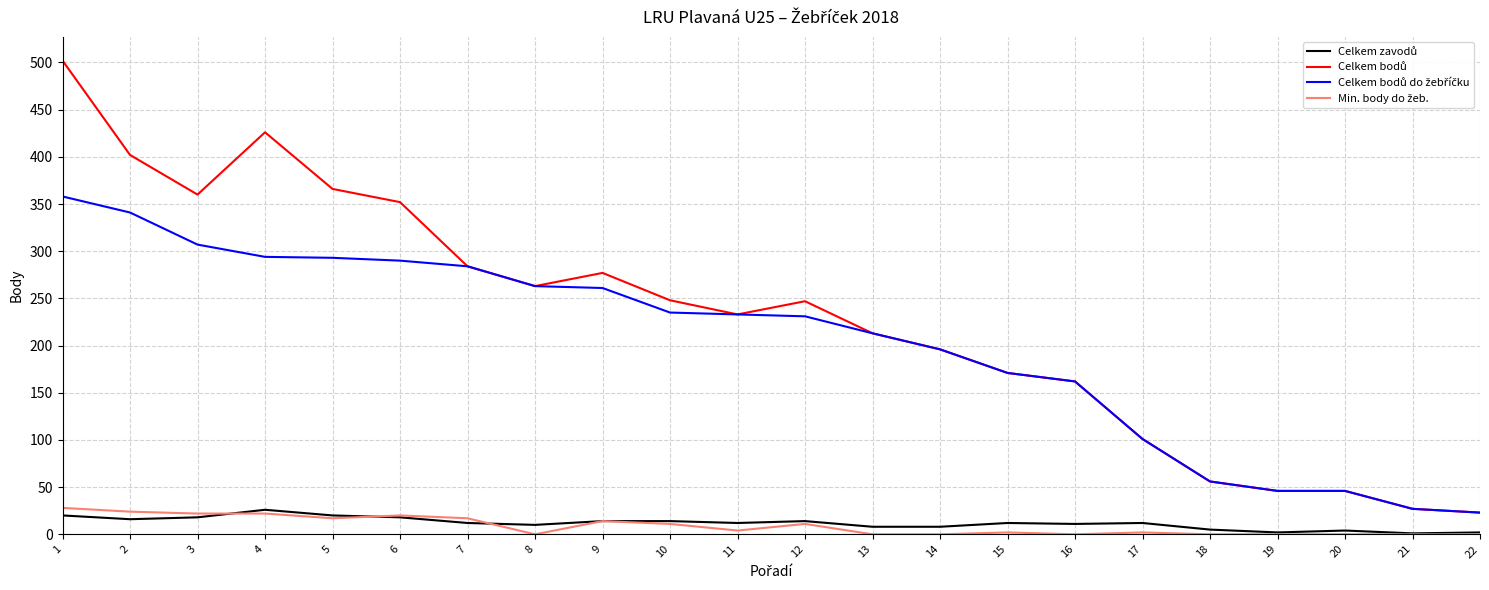

What is the sum of the Min. body do žeb. values at 6 and 18?

20